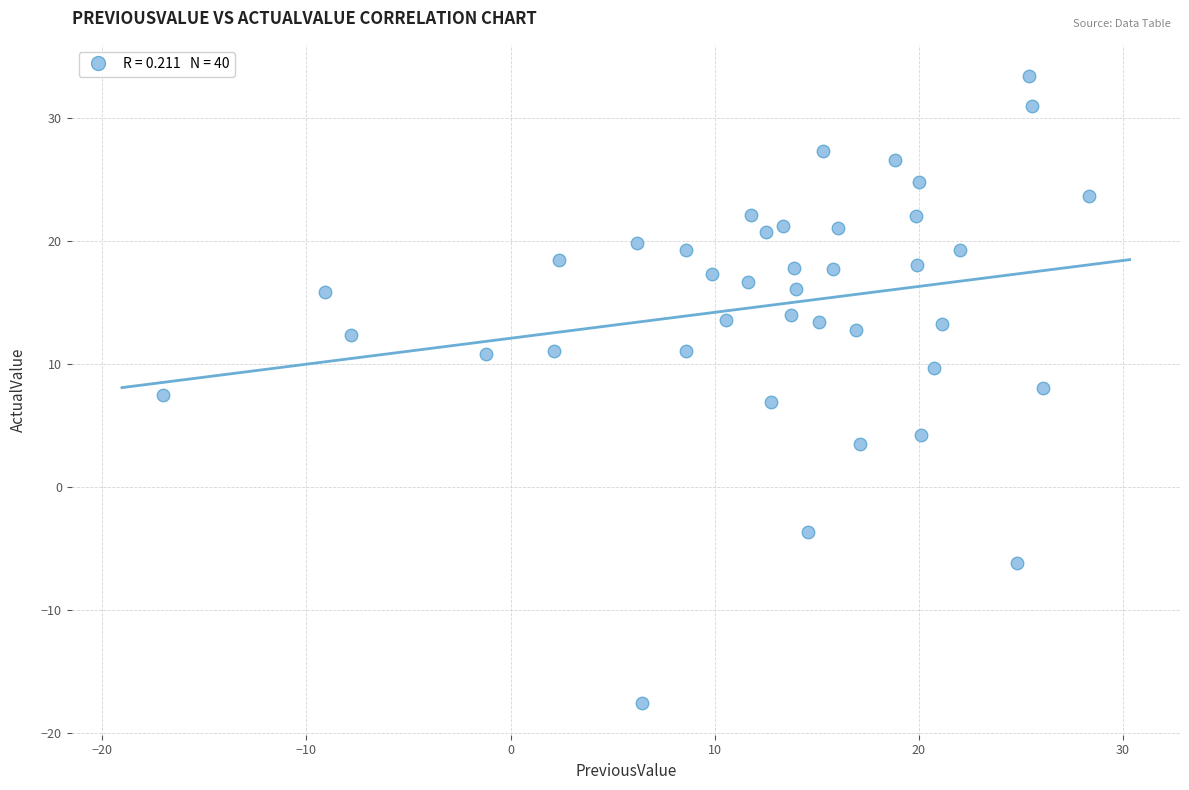

What is the range of X values (max minus min)?

45.4